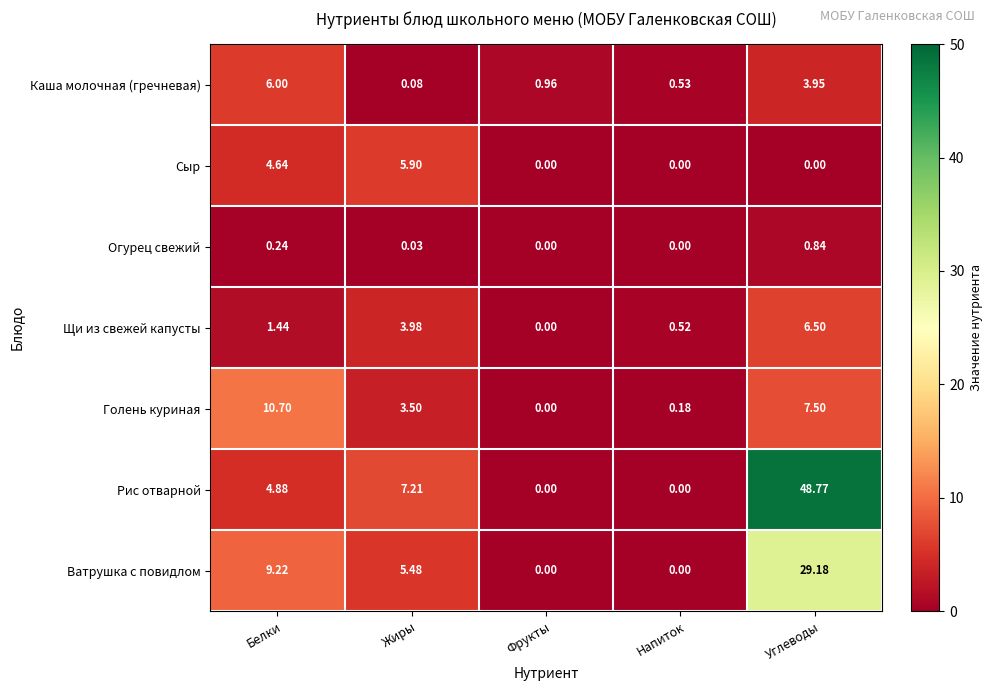

Which series has the largest total across all categories?

Рис отварной